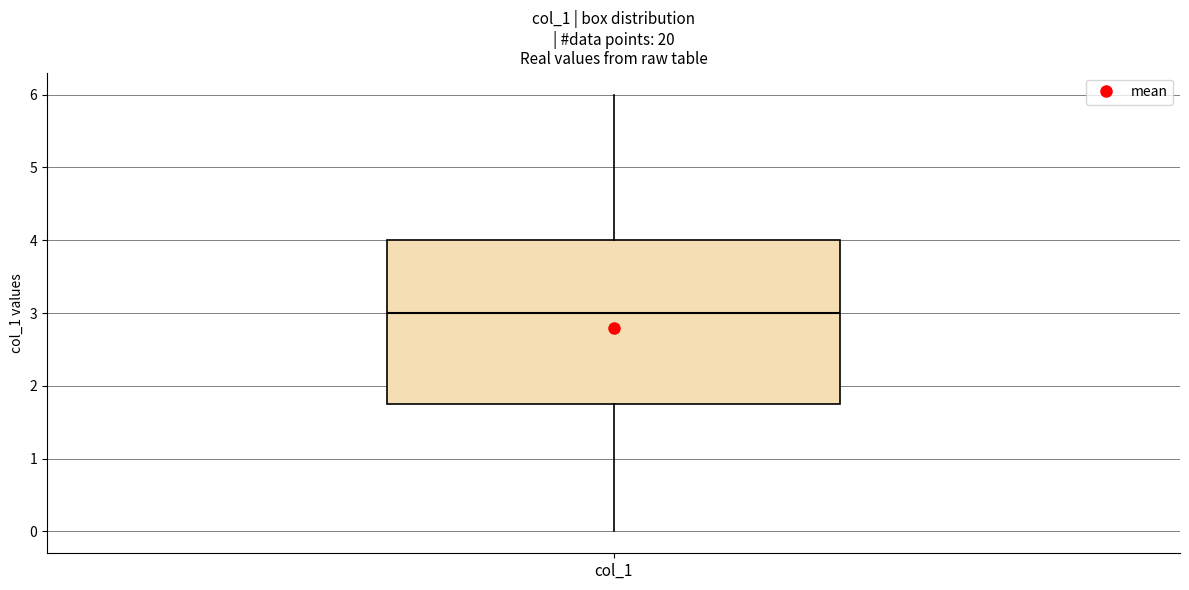

Transcribe this box plot: give where the median line is, the range the box spans, and where the two whiskers end, as read against the y-axis. The values are not printed on the chart, so give them approximately, as read against the axis.

median 3.0, box 1.8 to 4.0, whiskers 0.0 to 6.0